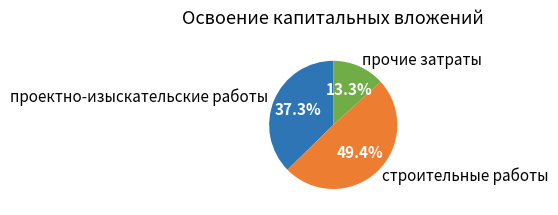

To the nearest percent, what is the average slice percentage?

33%